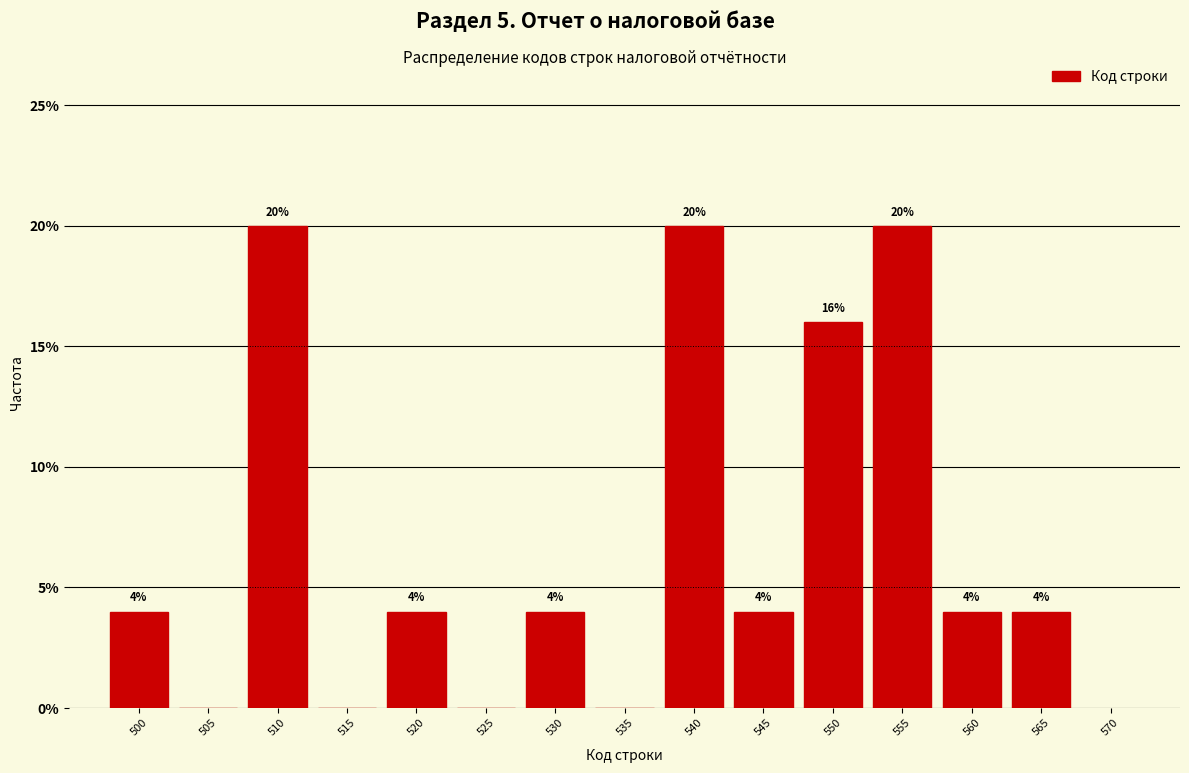

Reading left to right, what are all the values shown in this chart?

500=4	505=0	510=20	515=0	520=4	525=0	530=4	535=0	540=20	545=4	550=16	555=20	560=4	565=4